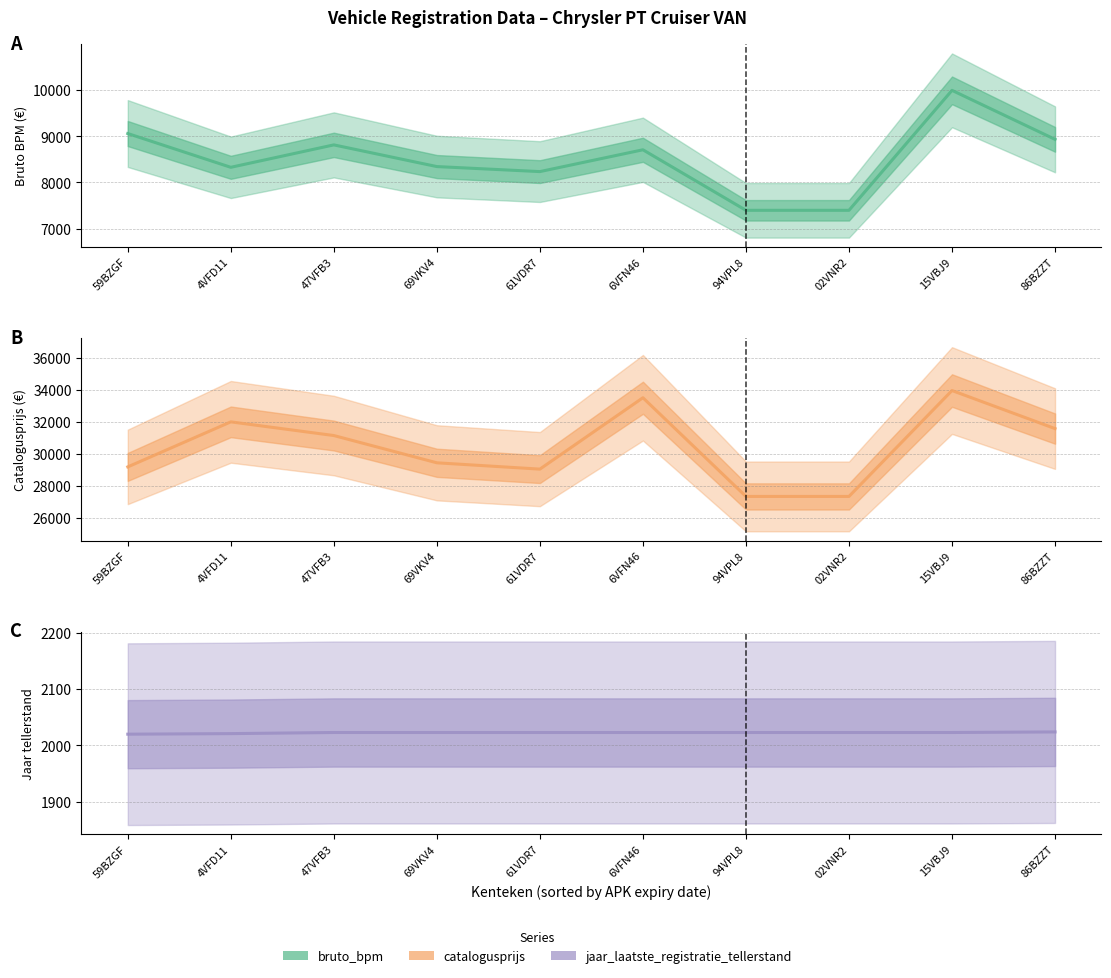

What is the value of the Catalogusprijs point at the 1st from the left?

29189